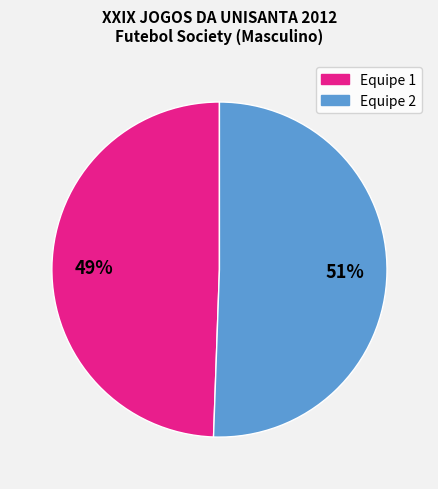

Does any single category account for the majority?

Yes